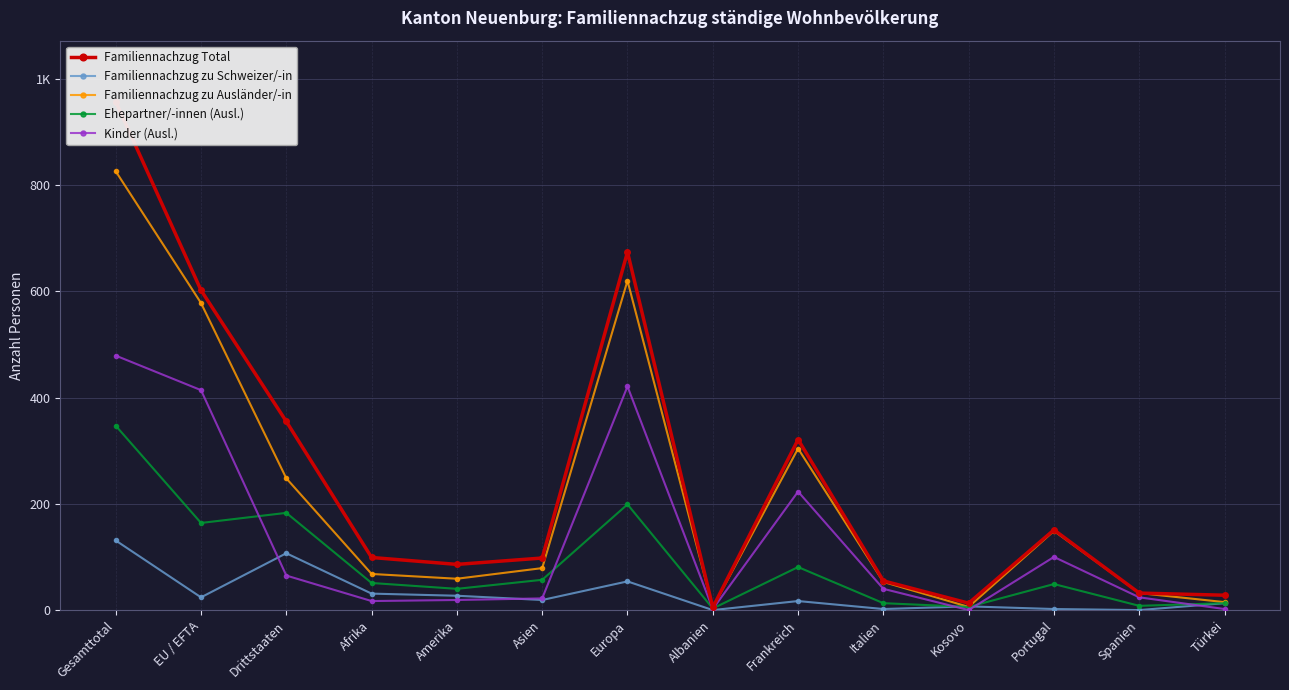

True or false: Familiennachzug zu Ausländer/-in has a value of 59 at Amerika.

True